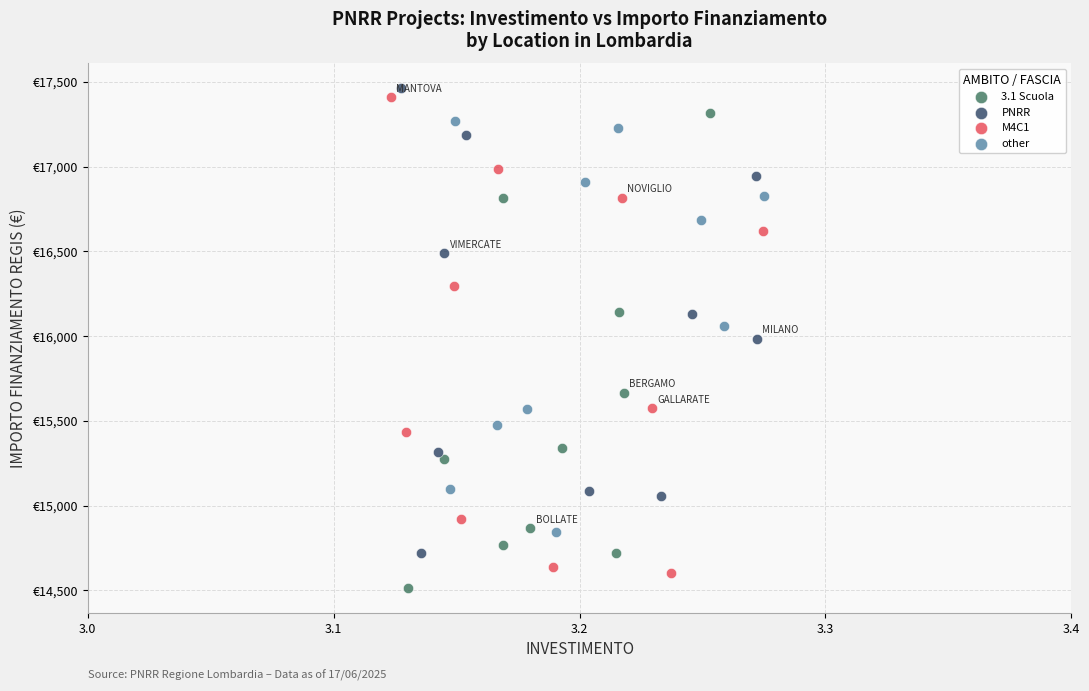

Which series contains the lowest Y value?

3.1 Scuola